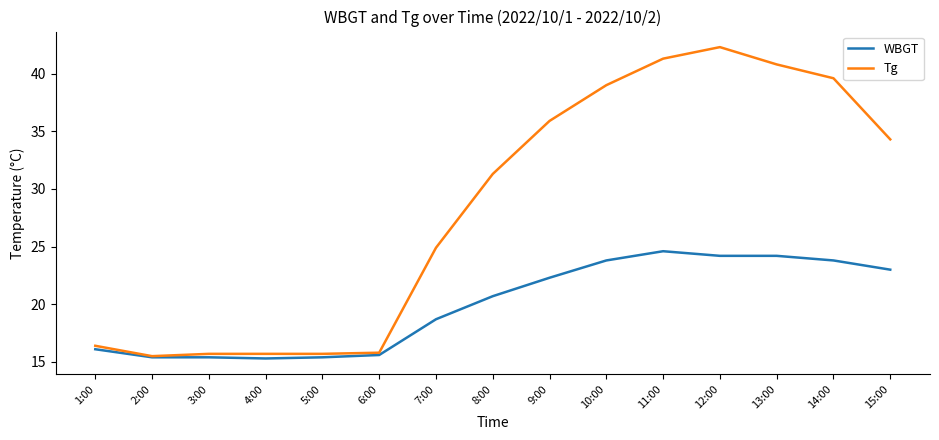

What position from the left is 8:00?

8